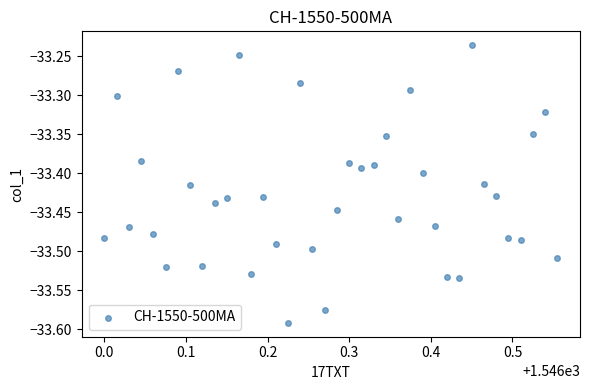

What is the range of X values (max minus min)?

0.6